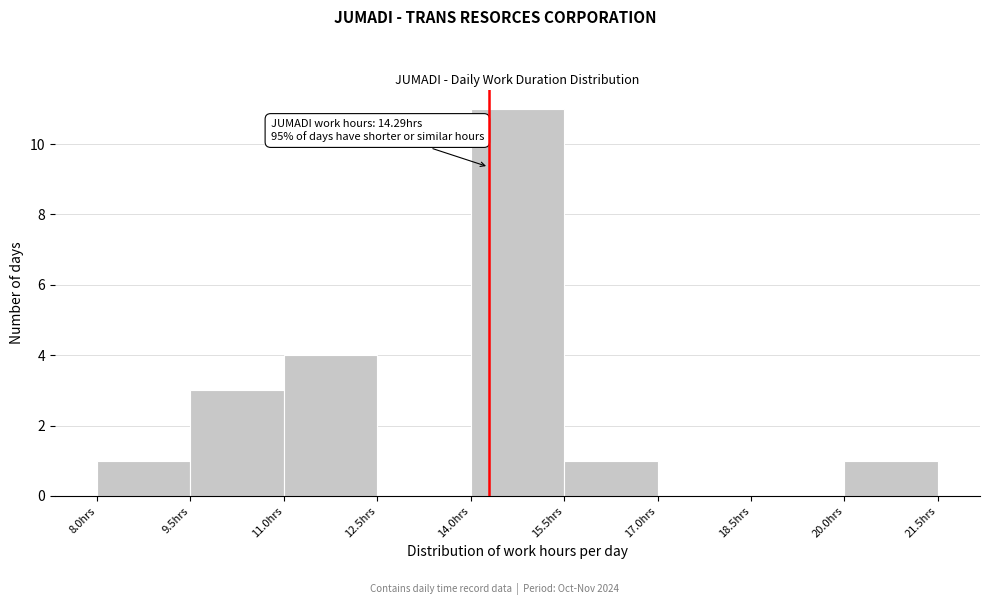

Over which range of the x-axis is the bar tallest?

14.0 to 15.5